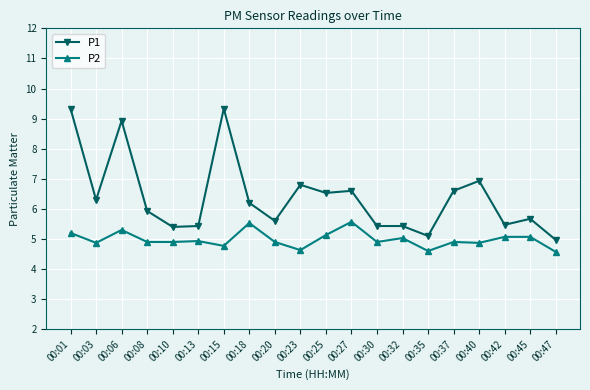

What is the value of the P1 point at the 3rd from the left?

8.9